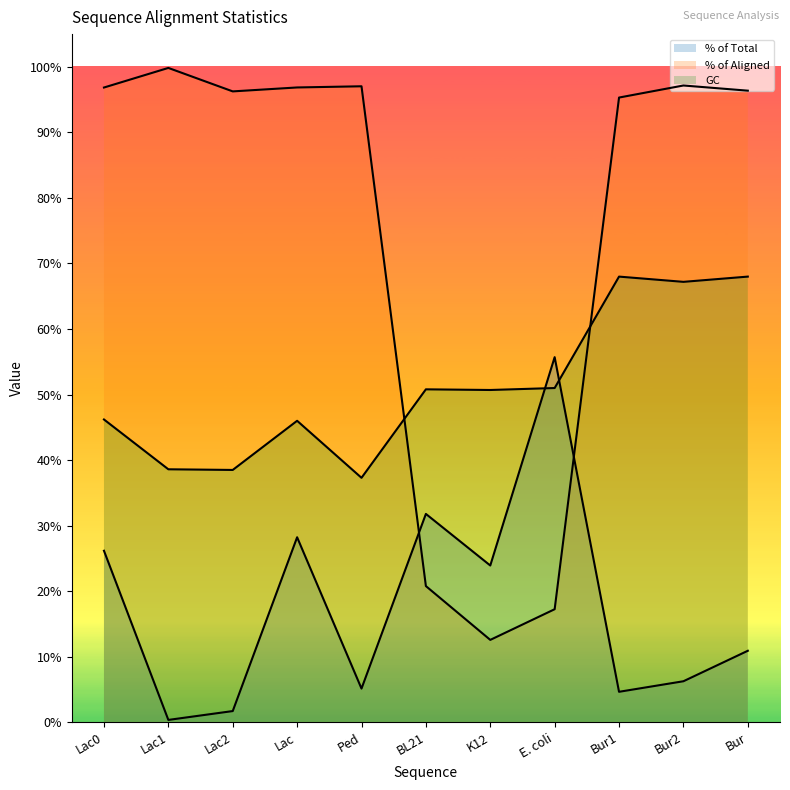

What are all the series names shown in the legend?

% of Total, % of Aligned, GC